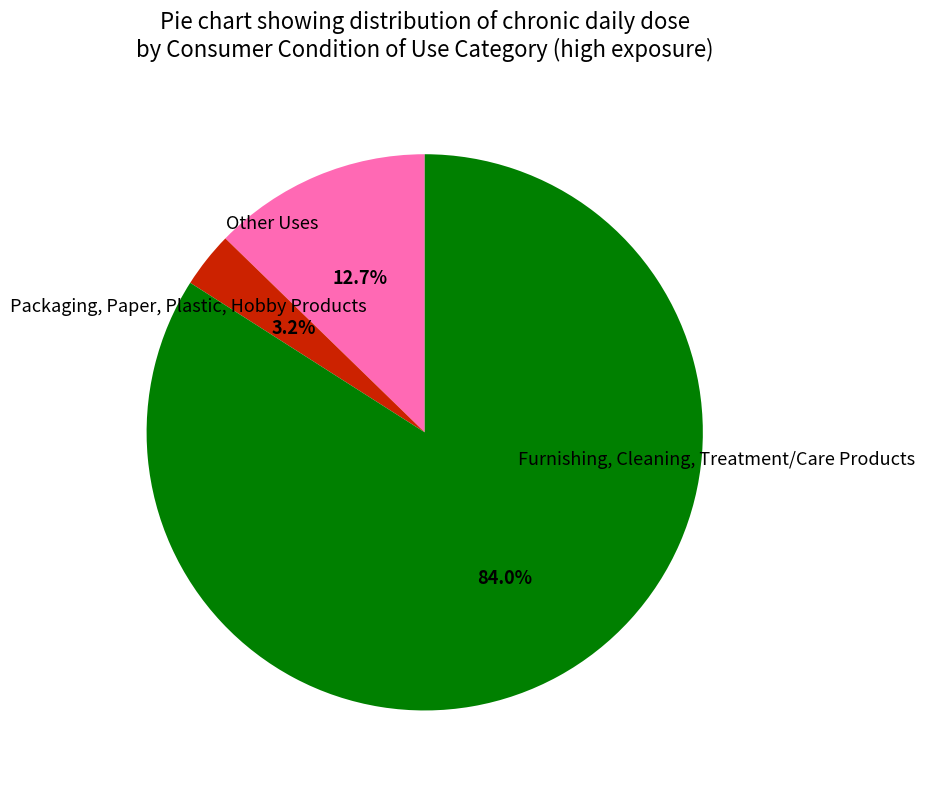

Is there a majority slice in this chart?

Yes